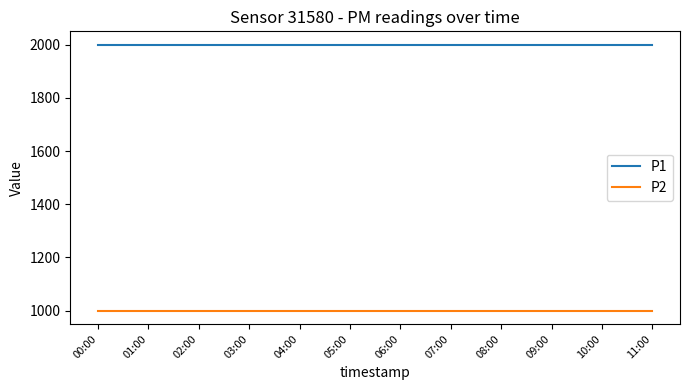

True or false: P1 and P2 intersect in this chart.

False